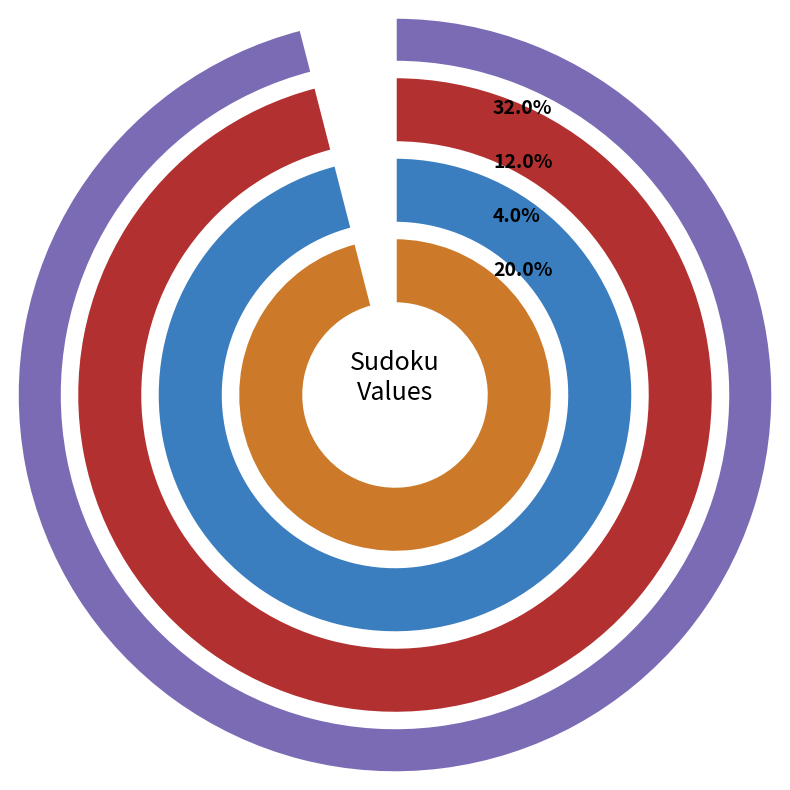

Combined, what portion of the pie is 2 and 7?

42.9%